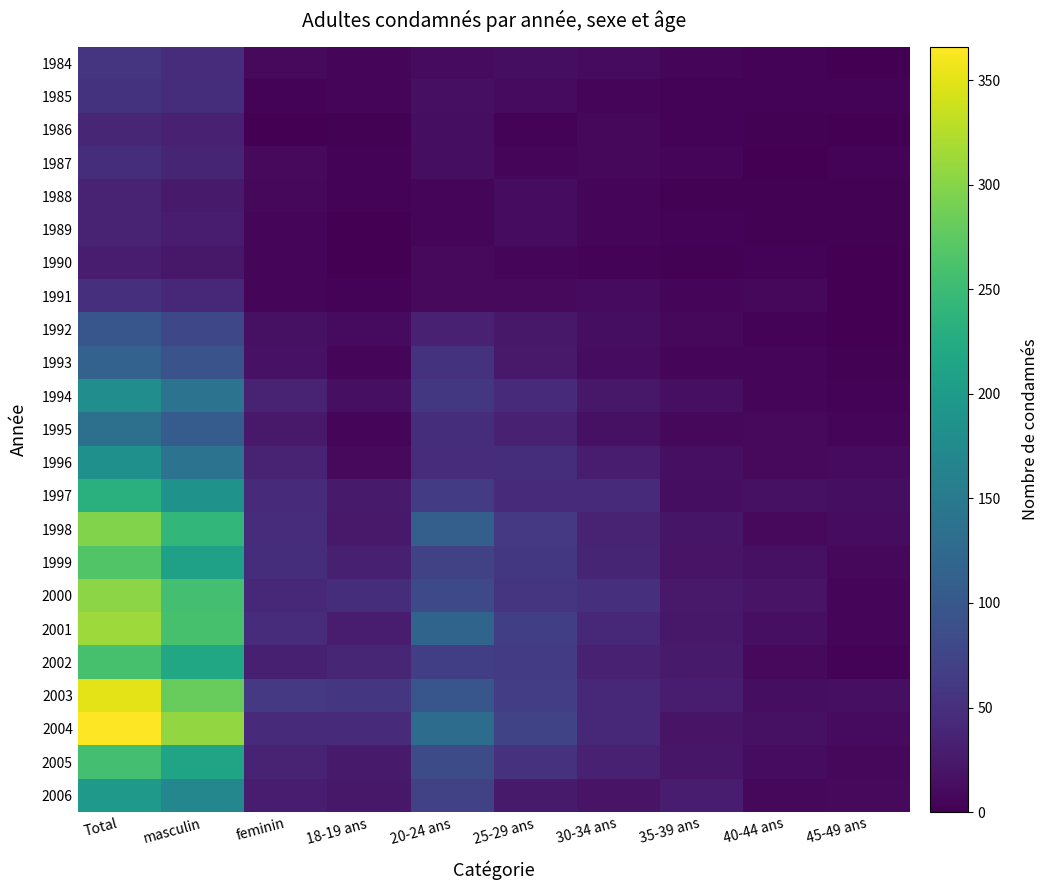

At which category does the chart reach its minimum across all series?

45-49 ans